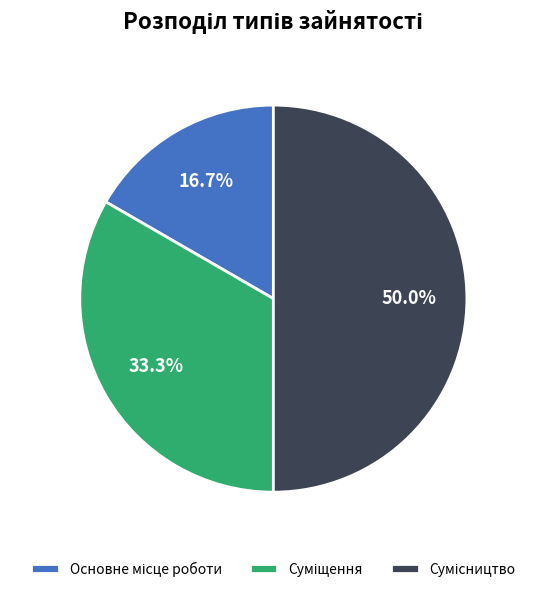

To the nearest percent, what is the difference between the largest and smallest slice percentages?

33%